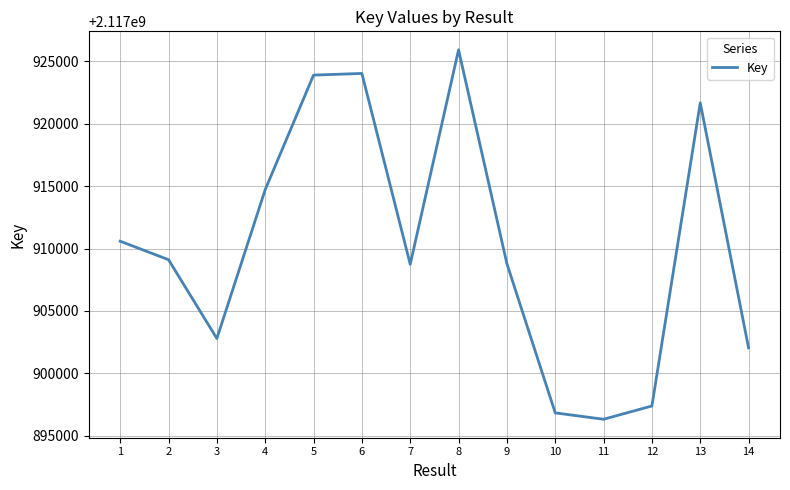

The chart shows a value of 2117902782 at 3. True or false?

True